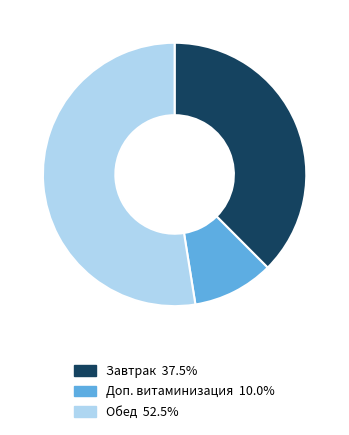

How many segments does this pie chart have?

3